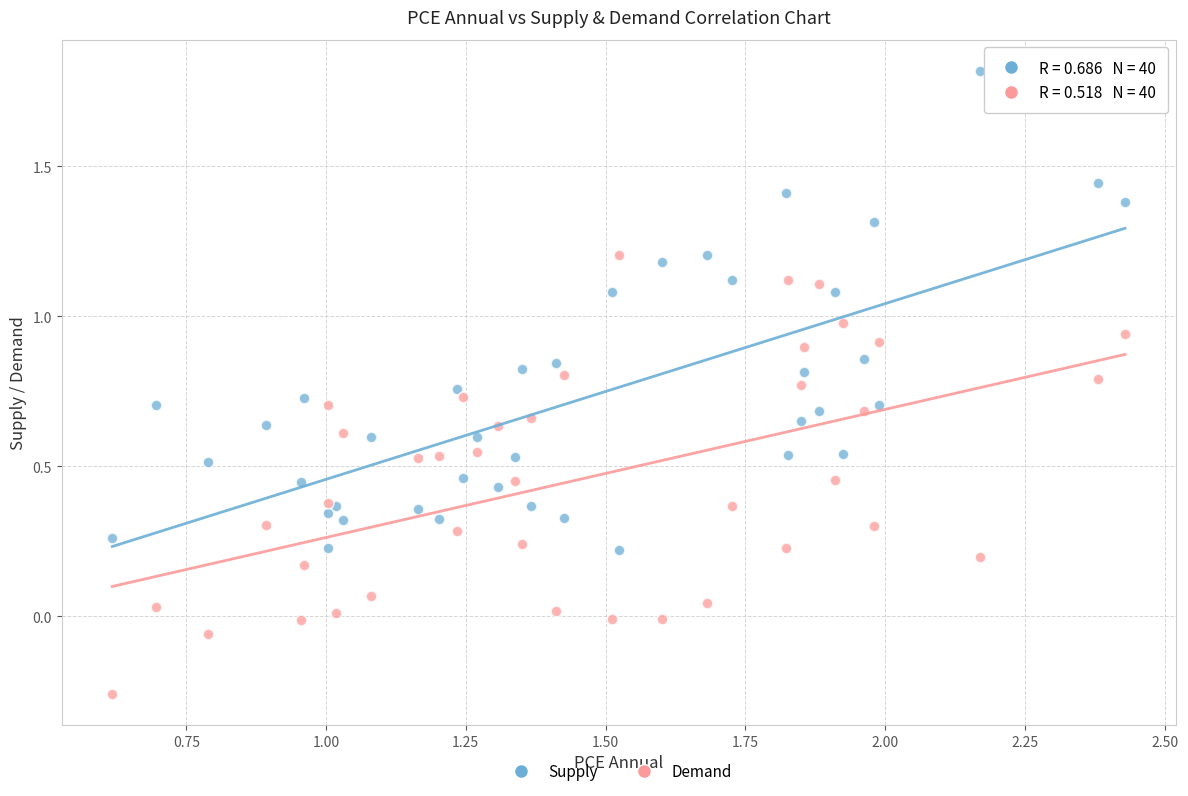

In the Supply series, what Y value is closest to 1?

1.1